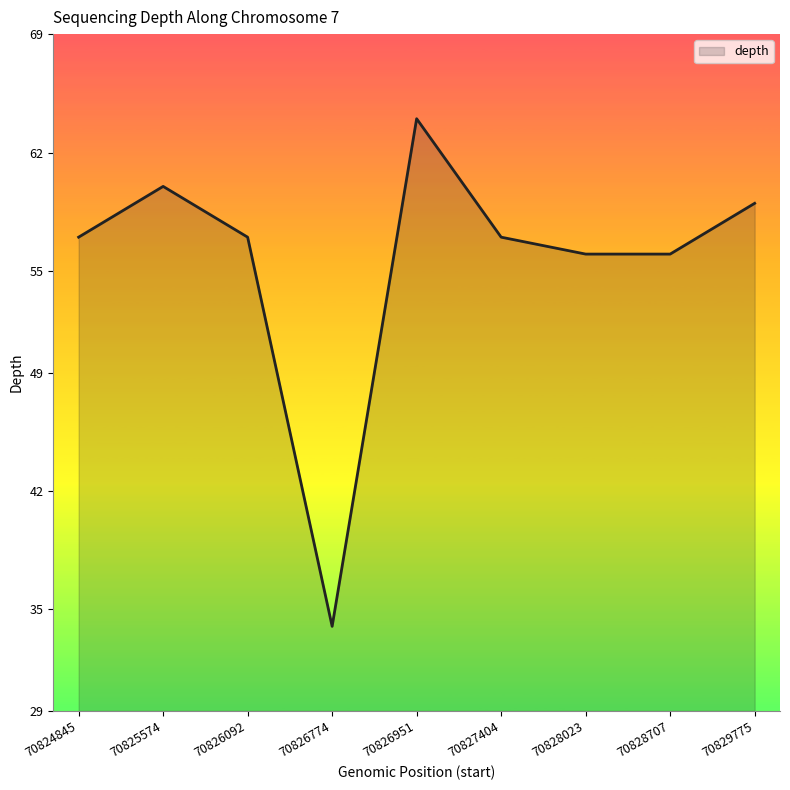

Where is the first local minimum?

70826774